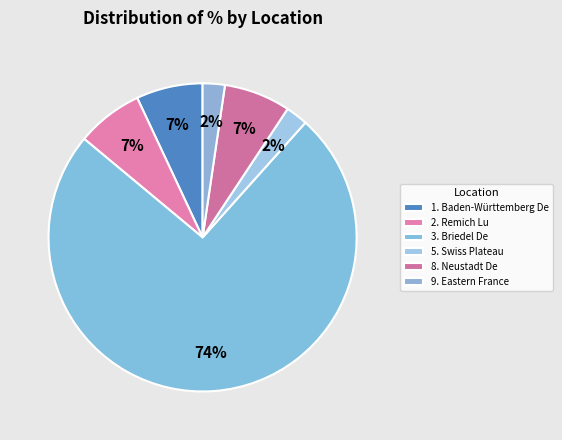

Approximately how many times larger is the value at 2. Remich Lu compared to 8. Neustadt De?

1.0